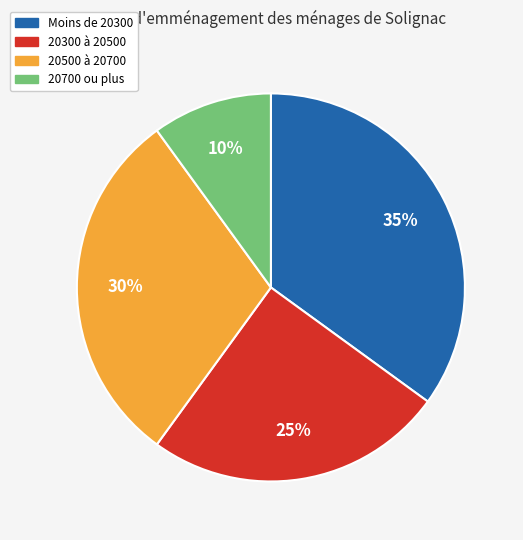

To the nearest percent, what is the average slice percentage?

25%